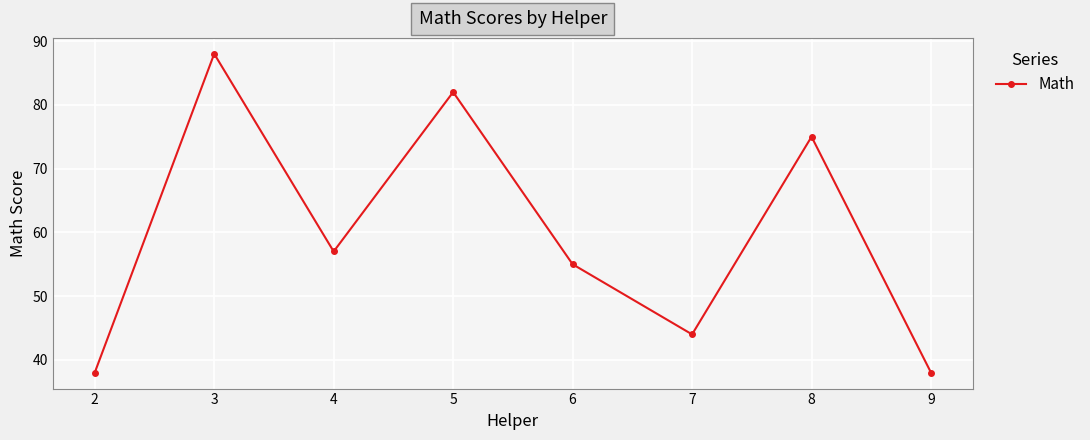

At which category does the data reach its first local valley?

4